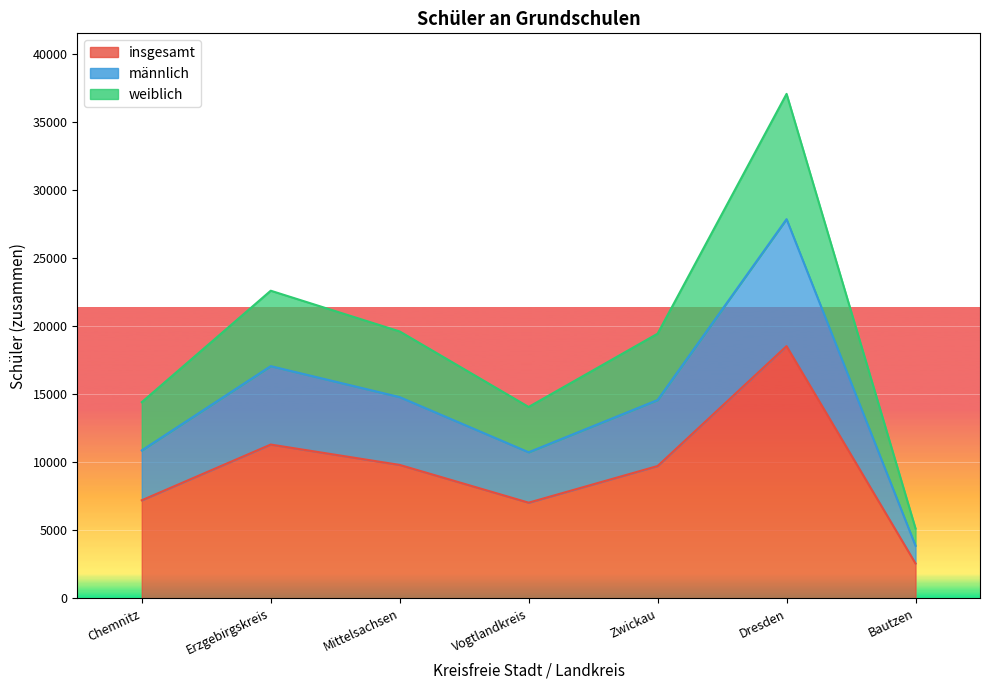

How many lines are shown in the chart?

3